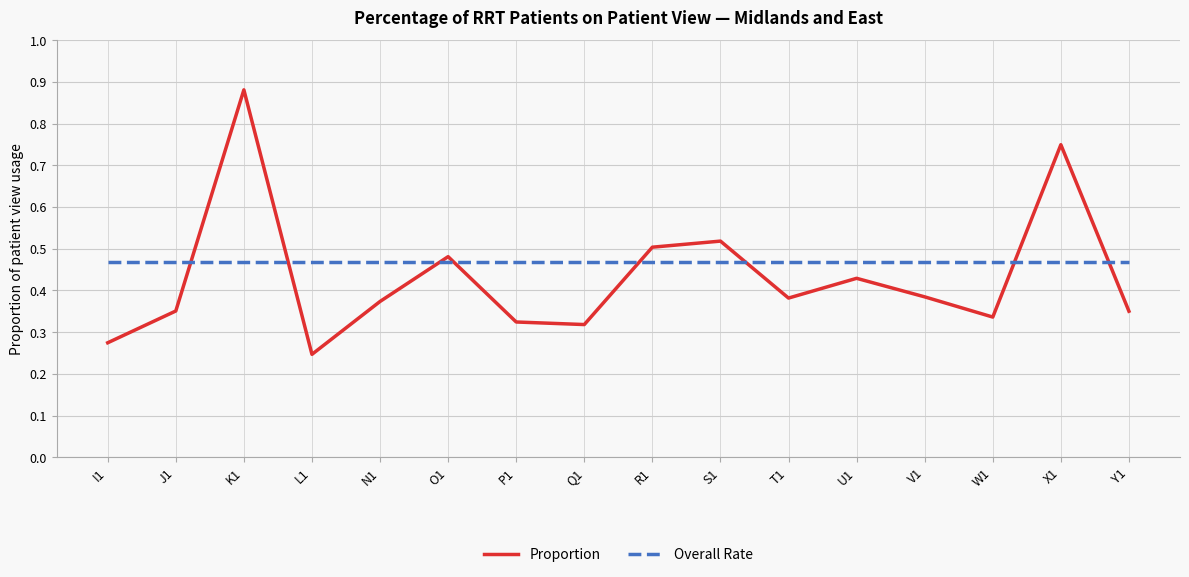

How many intersections are there between Proportion and Overall Rate?

8